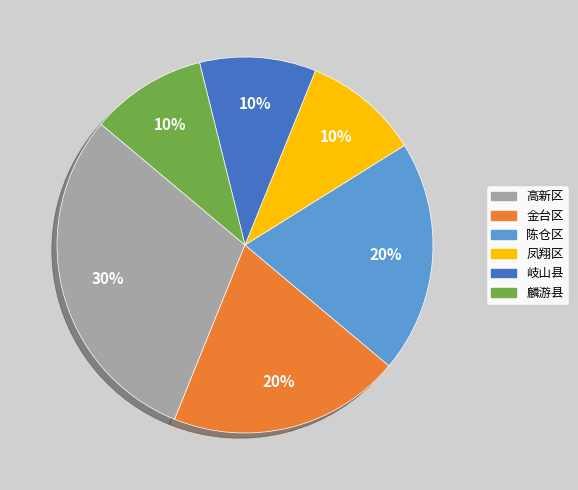

Is there a majority slice in this chart?

No